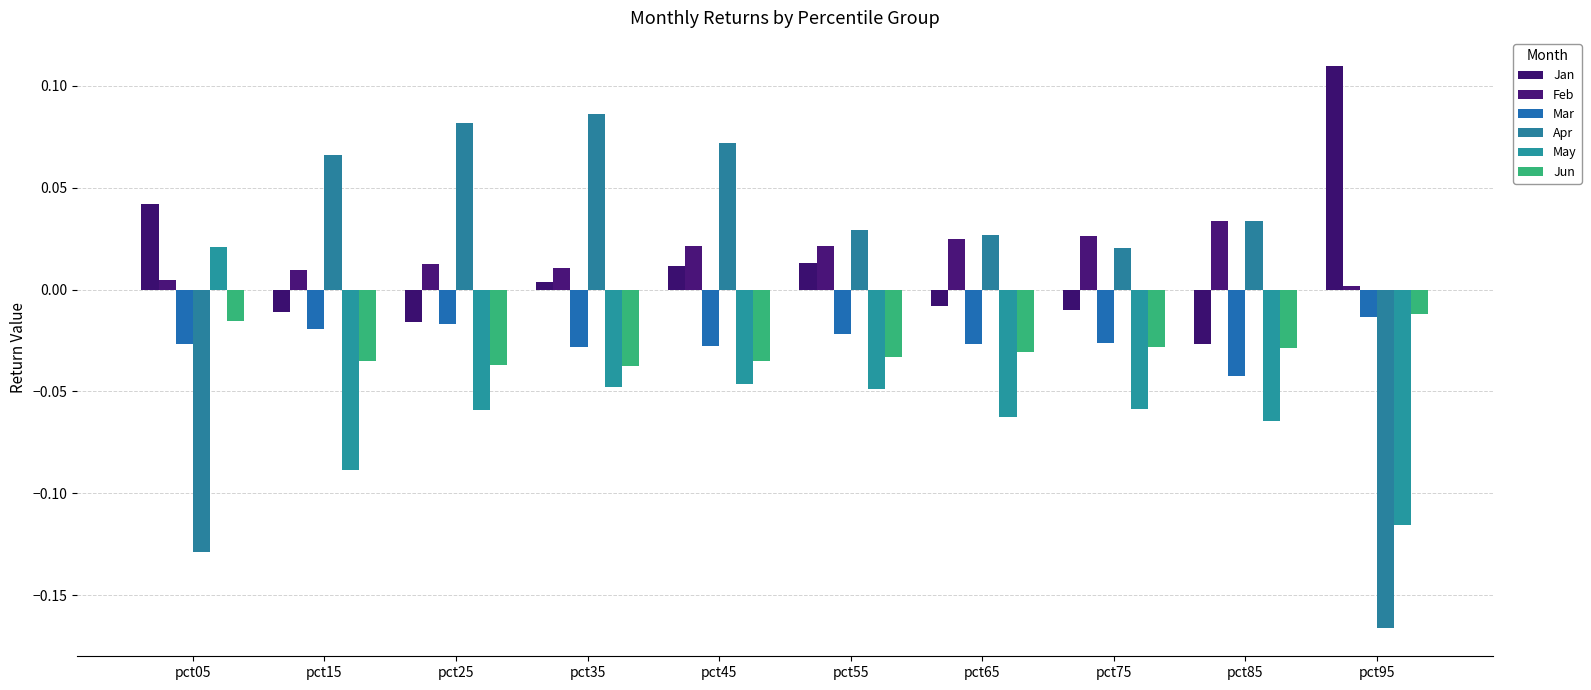

What is the total value across all series at pct95?

-0.2